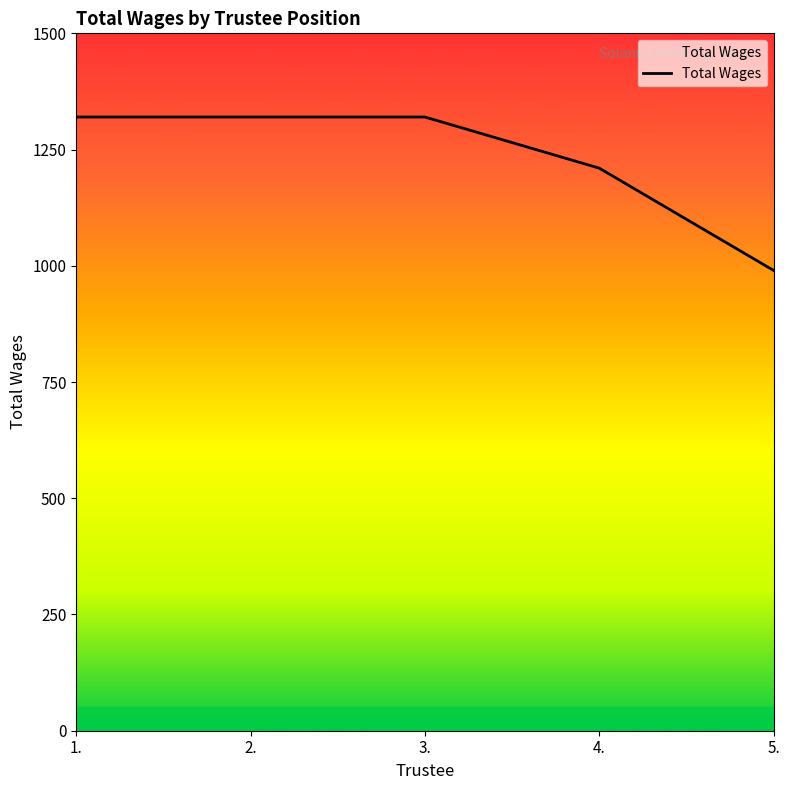

What is the greatest value displayed?

1320